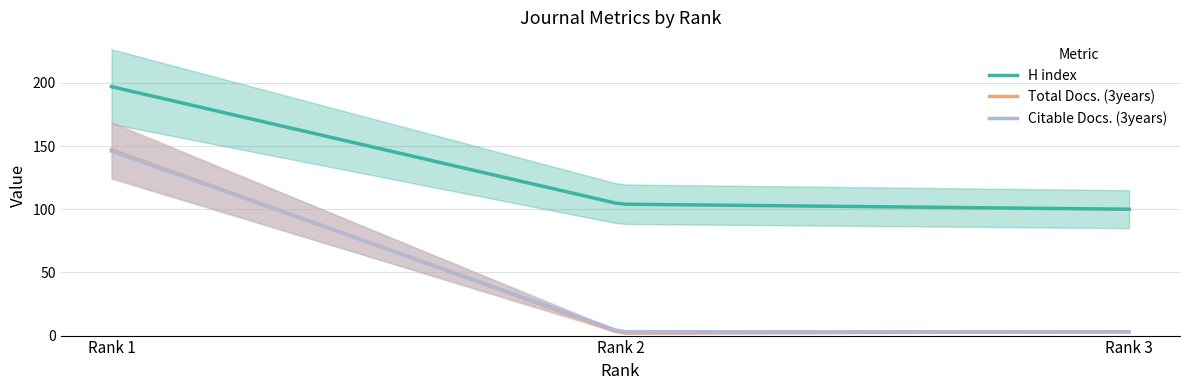

Which series changed the most between Rank 1 and Rank 3?

Total Docs. (3years)